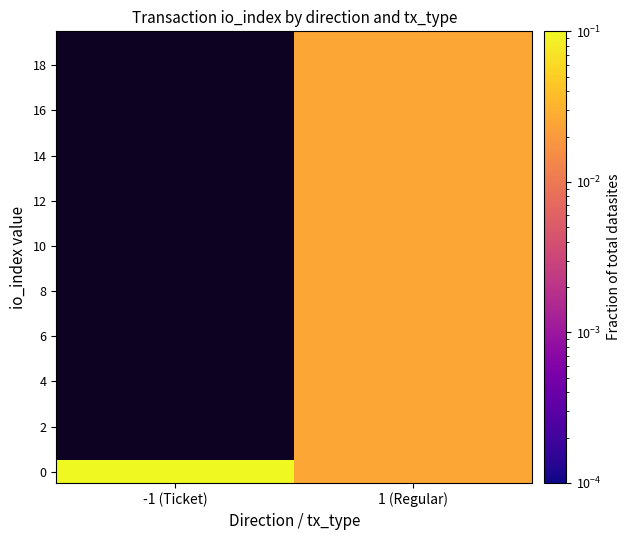

Between 1 (Regular) and -1 (Ticket), which is larger?

-1 (Ticket)